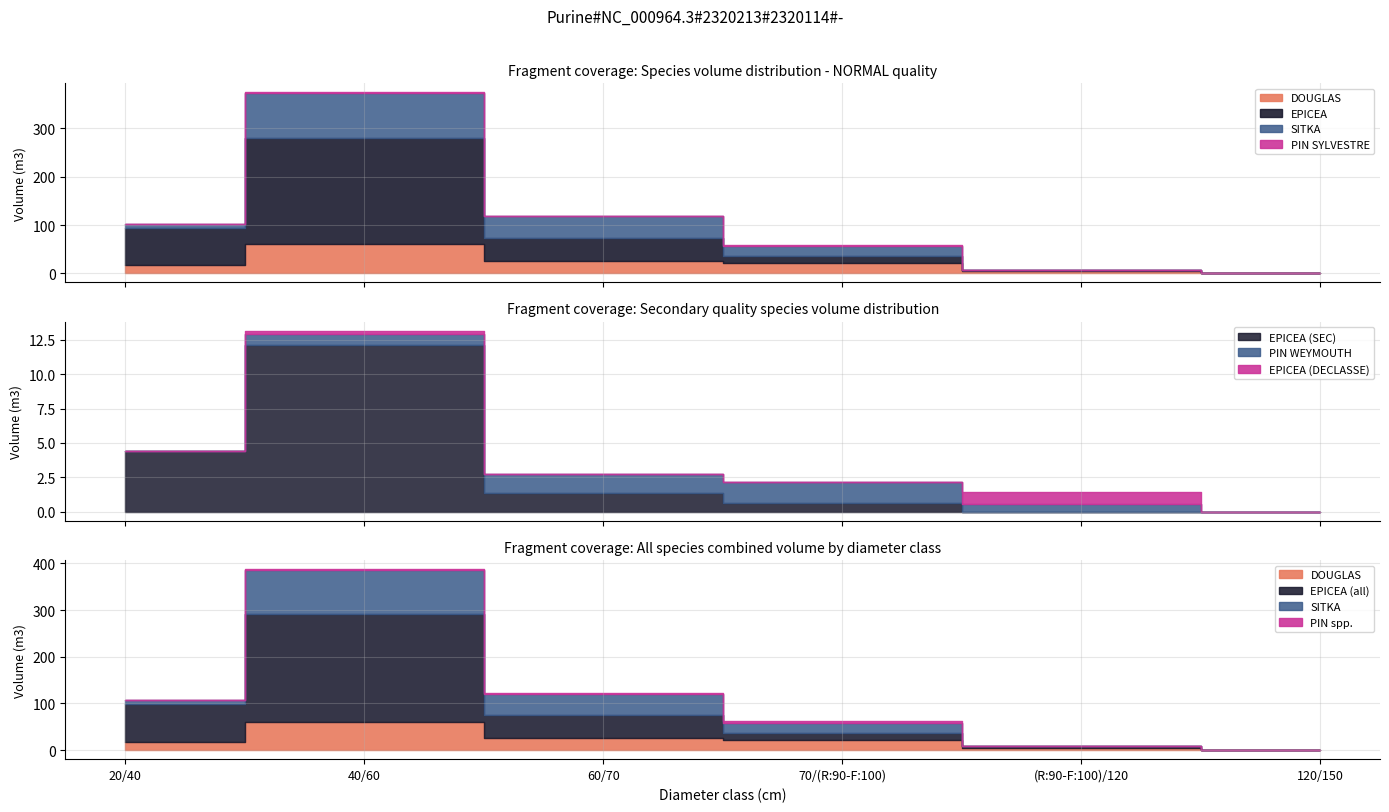

True or false: PIN SYLVESTRE has a value of 0.5 at 70/(R:90-F:100).

False